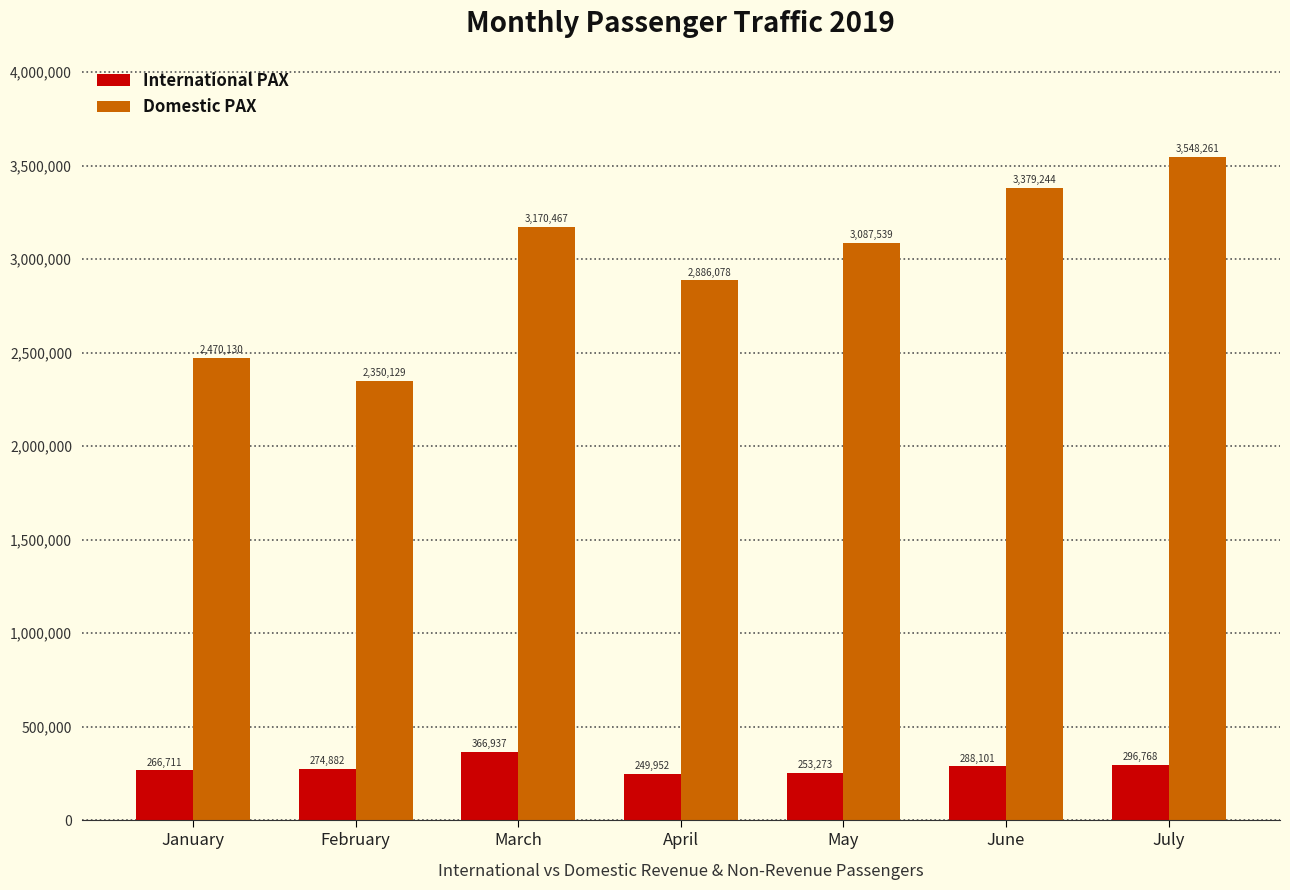

Is it true that International PAX equals 366937 at March?

True